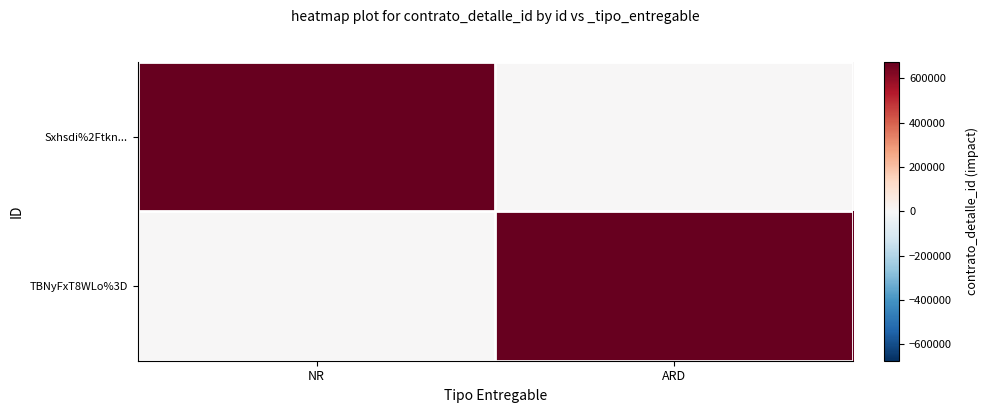

Which series has the largest range (max minus min)?

Sxhsdi%2Ftkn...